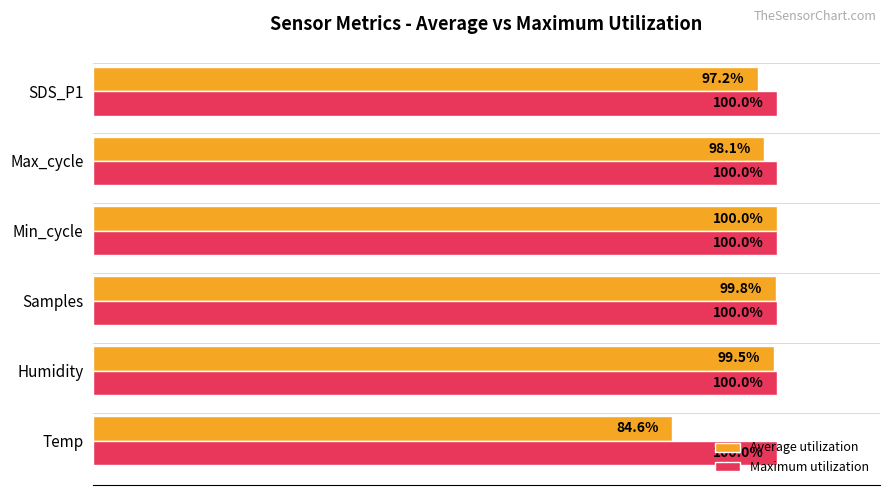

Which series has the widest spread of values?

Average utilization